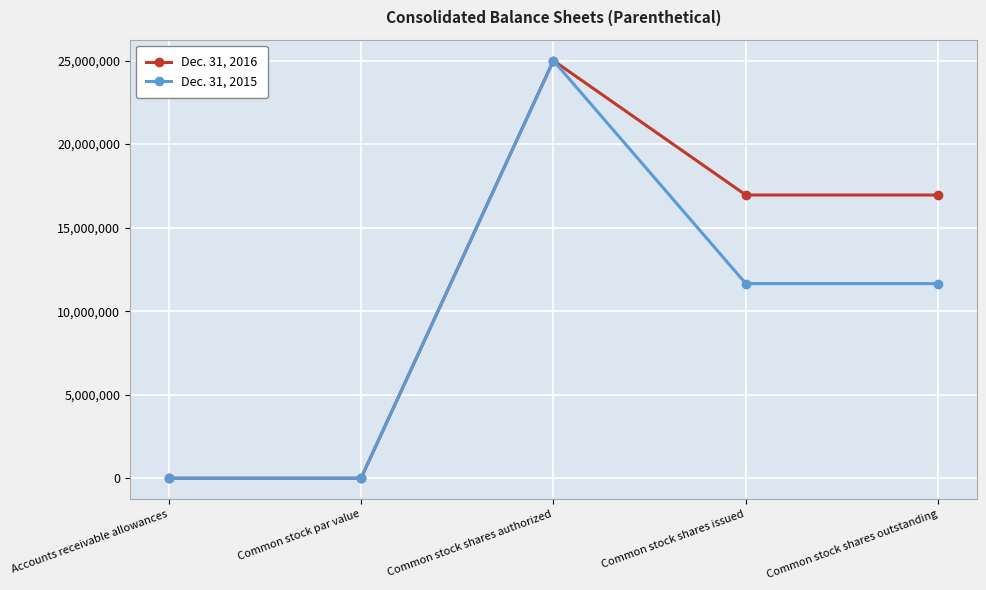

Does the chart display data point markers on the line(s)?

Yes